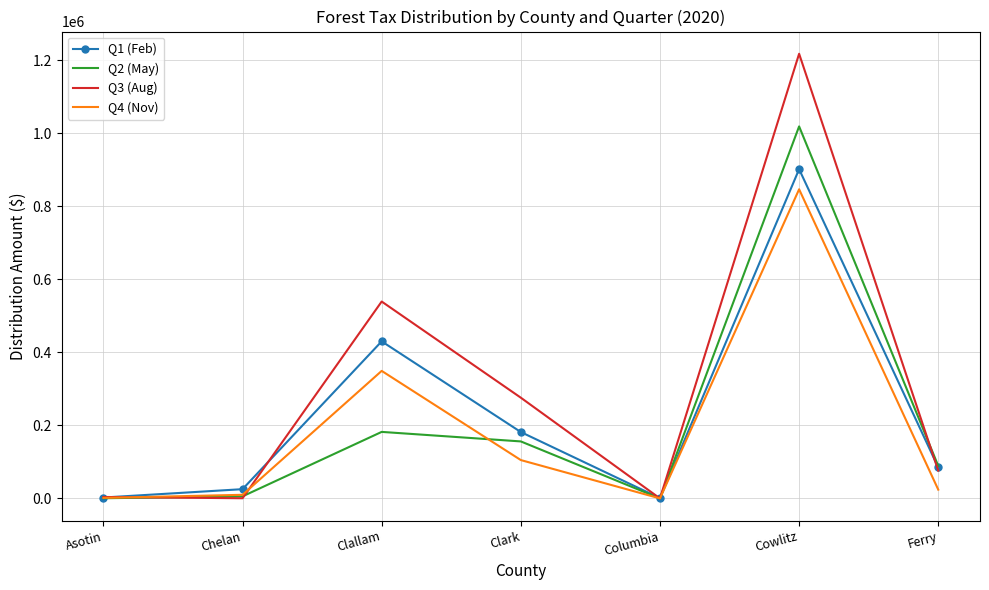

At which category does Q1 (Feb) reach its first local peak?

Clallam